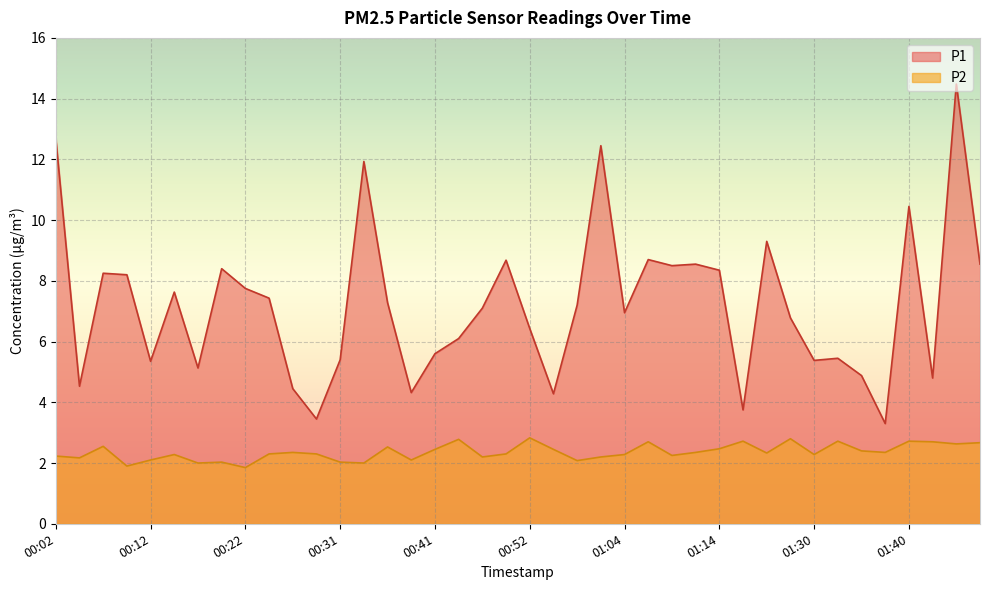

True or false: P1 has more than 0 points higher than both neighbors.

True